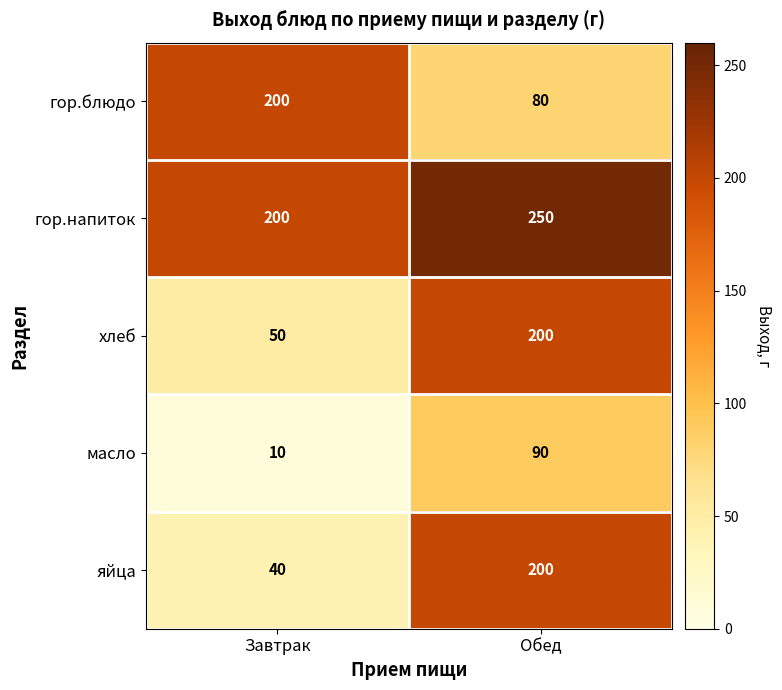

Where is гор.напиток nearest to the value 225?

Завтрак